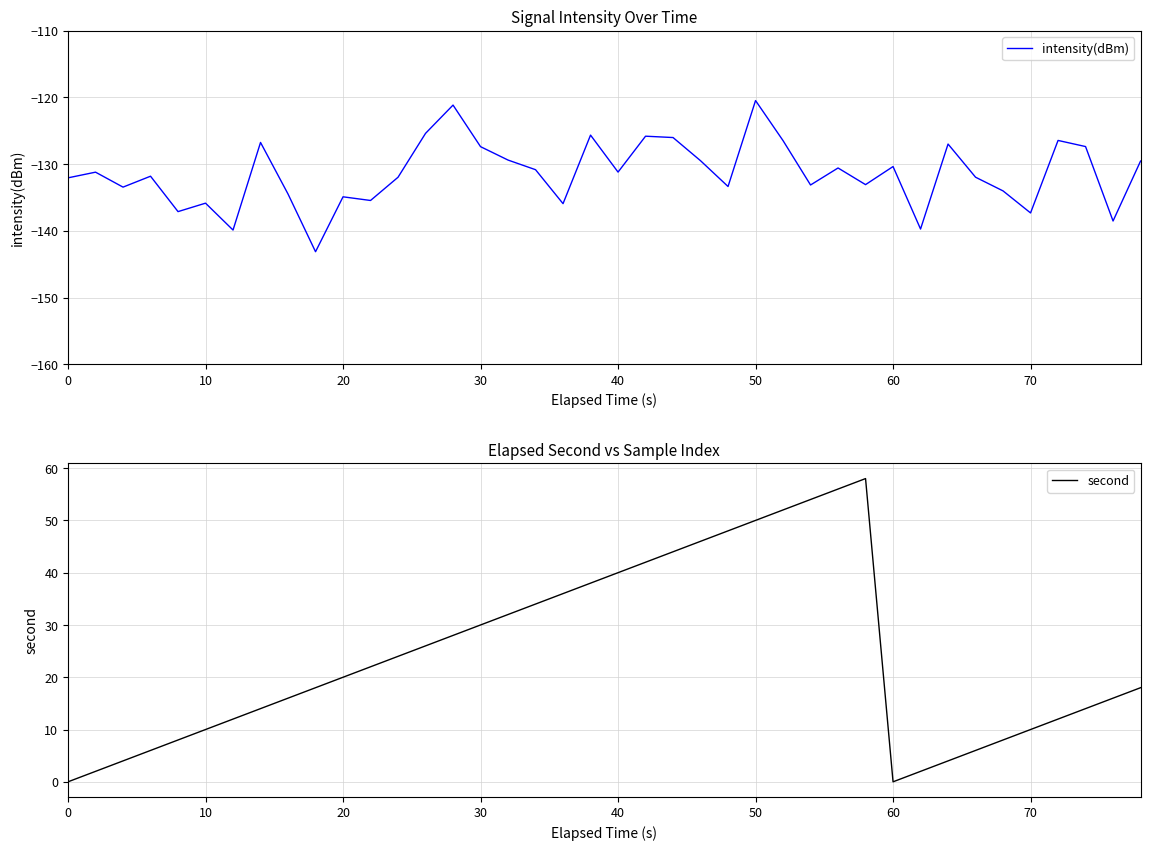

What is the difference between the highest and lowest values at 10?

133.2